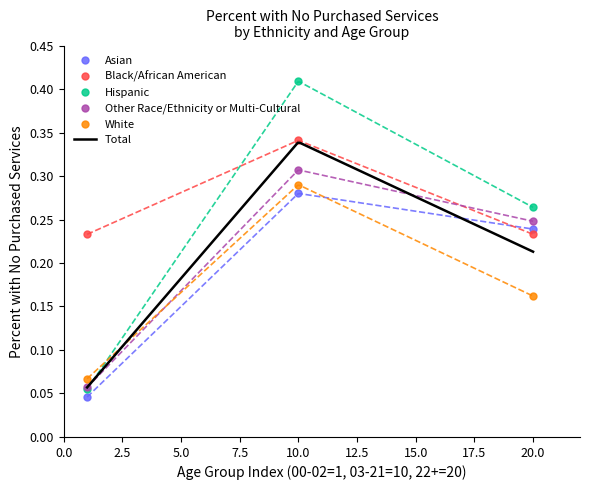

Is it true that White equals 0.1 at 00-02?

True